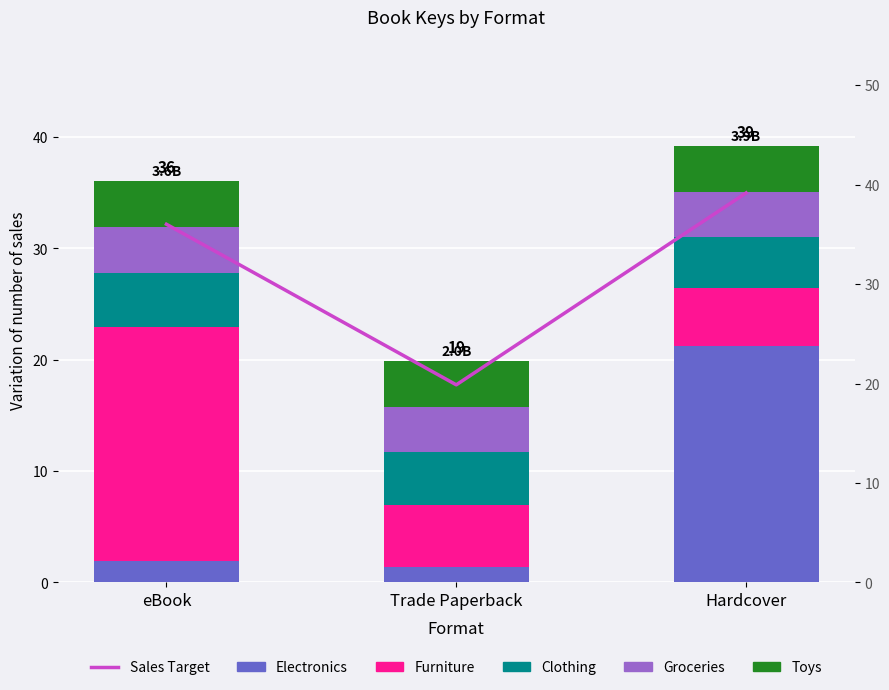

Read the Groceries value at Hardcover.

4.1